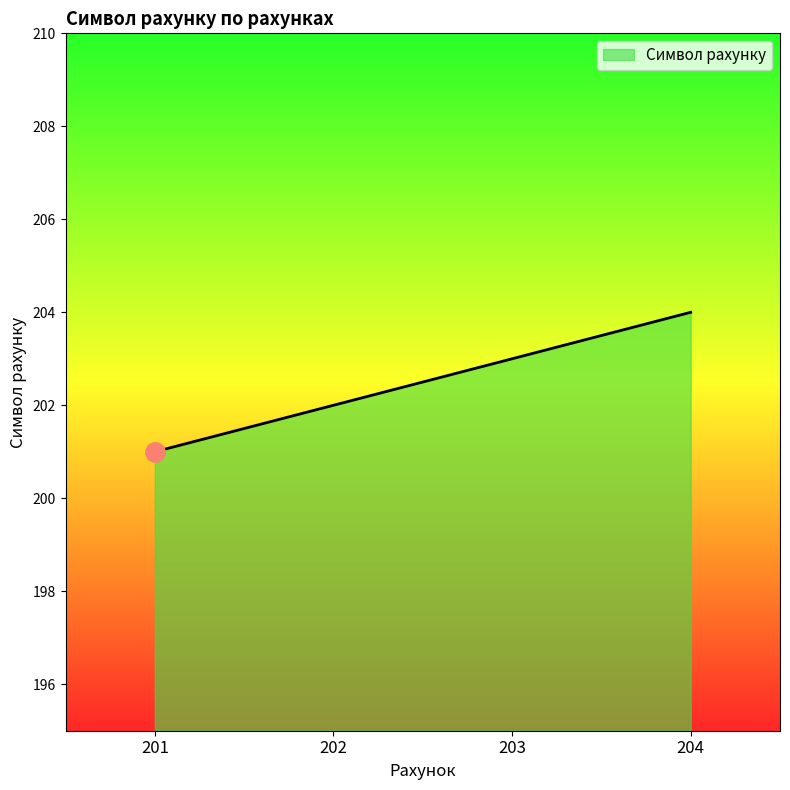

How many categories are shown in the chart?

4